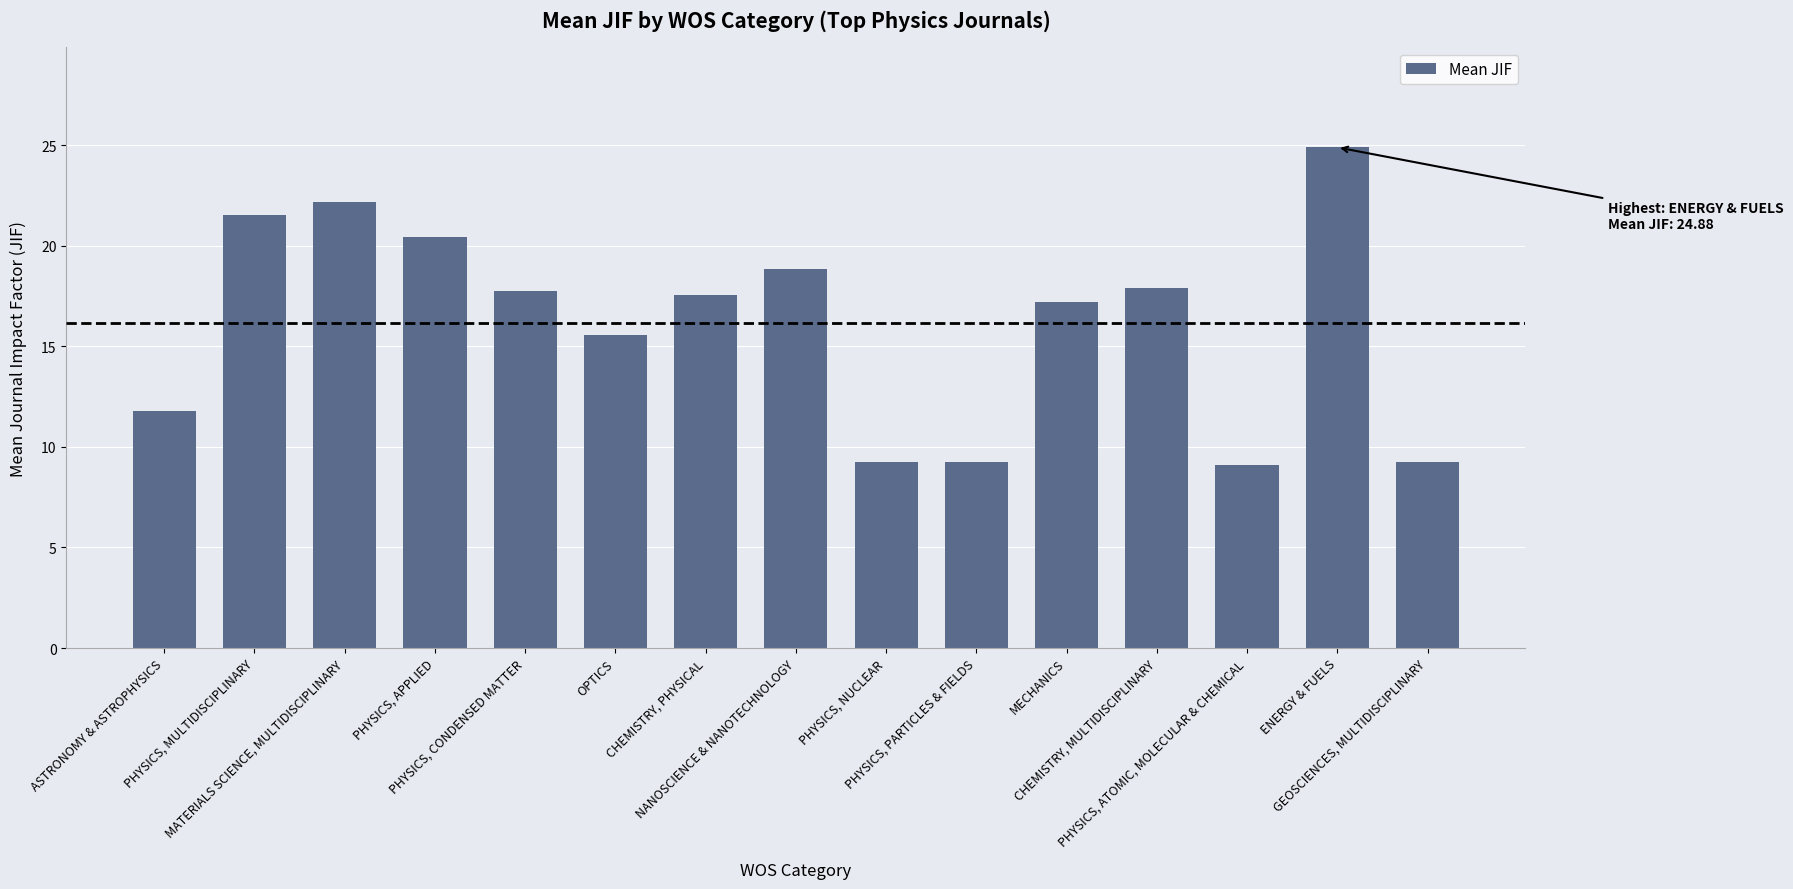

What is the difference between the second highest and second lowest values?

13.0